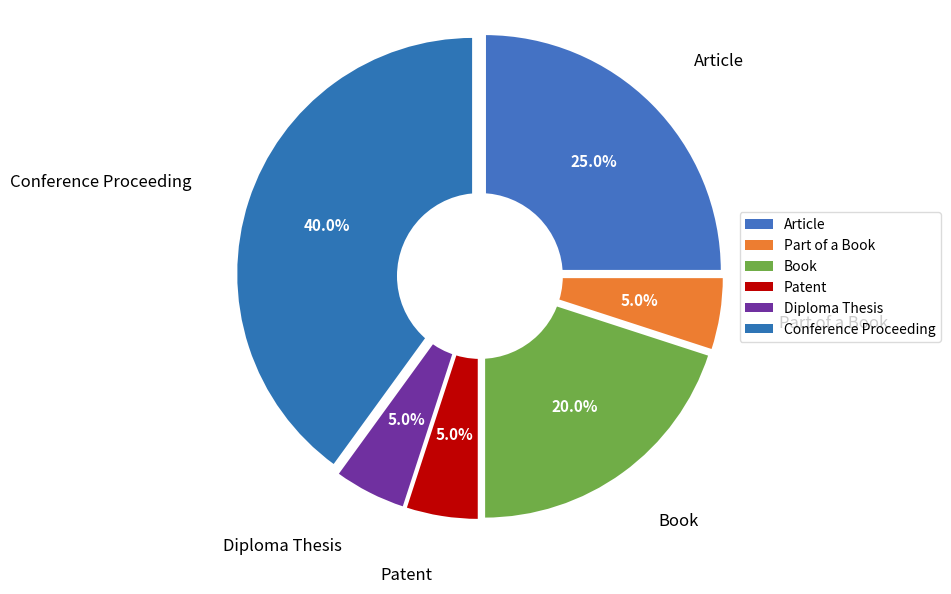

To the nearest percent, what percentage of the pie is Article?

25%